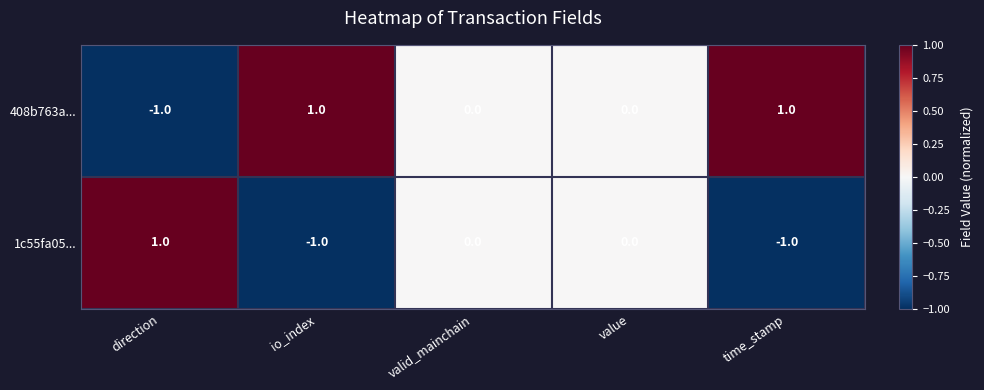

Reading right to left, list all the values displayed in this chart.

408b763a...: time_stamp=1	value=0	valid_mainchain=0	io_index=1	direction=-1
1c55fa05...: time_stamp=-1	value=0	valid_mainchain=0	io_index=-1	direction=1